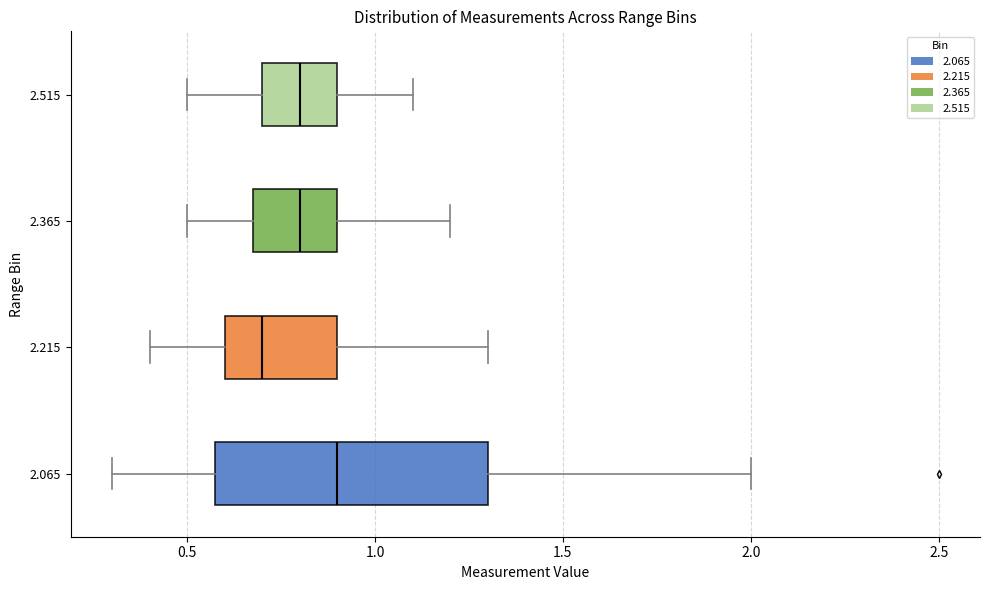

Which box has the furthest to the left median line?

2.215